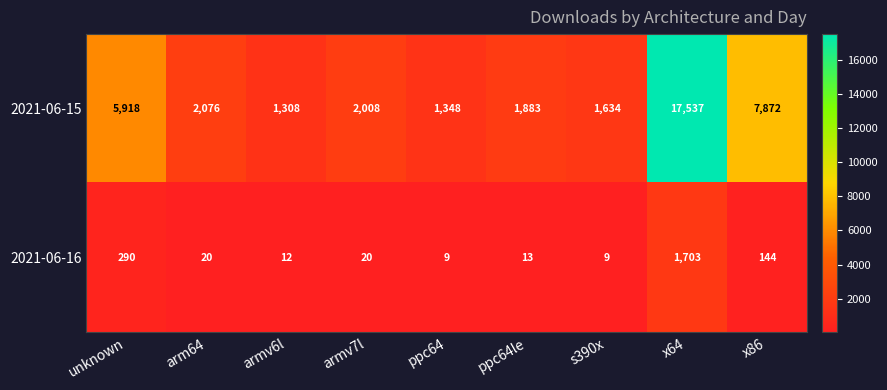

Which series has the largest range (max minus min)?

2021-06-15